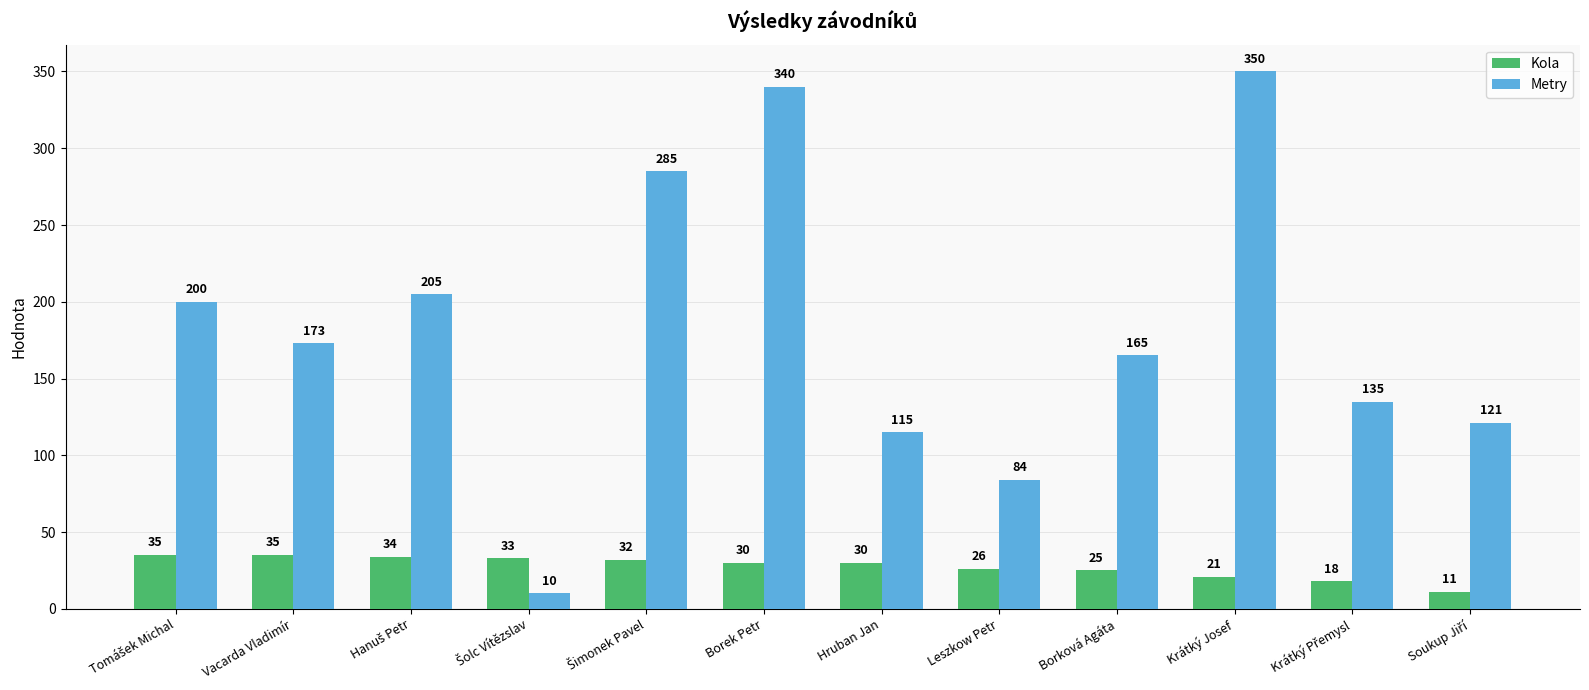

Is it true that Kola equals 7 at Leszkow Petr?

False